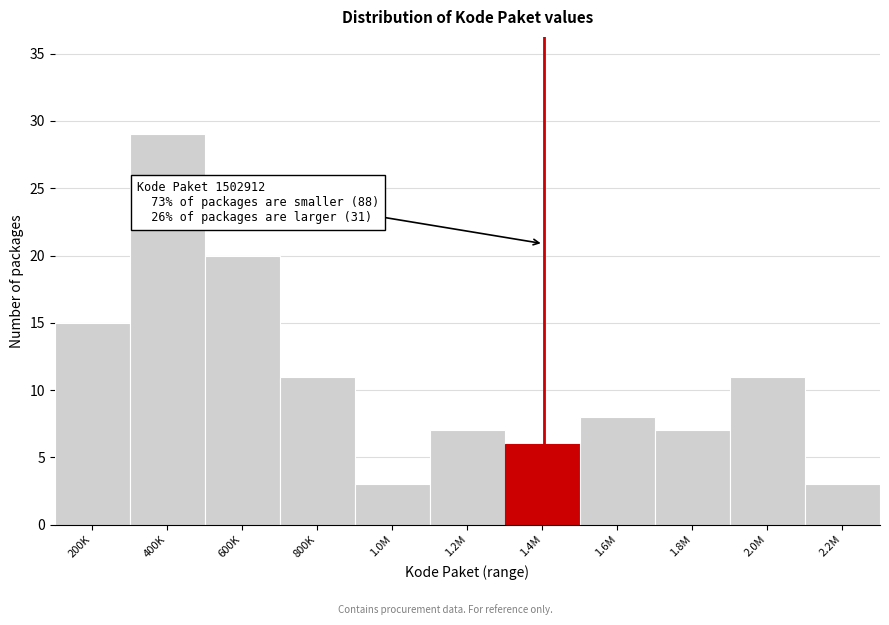

Reading left to right, list all the values displayed in this chart.

15	29	20	11	3	7	6	8	7	11	3